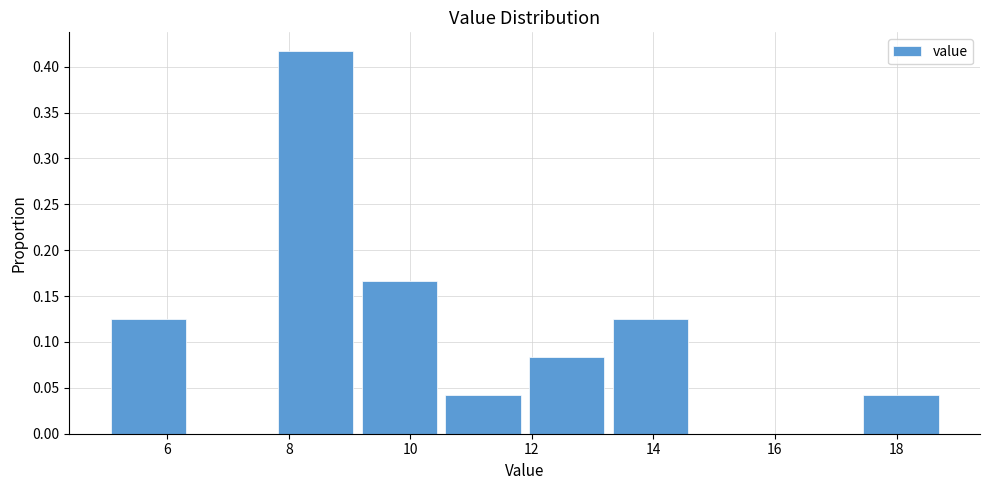

How tall is the bar that spans 17.4 to 18.8 on the x-axis? Neither the bar edges nor the heights are printed on the chart, so give them approximately, as read against the axes.

0.040